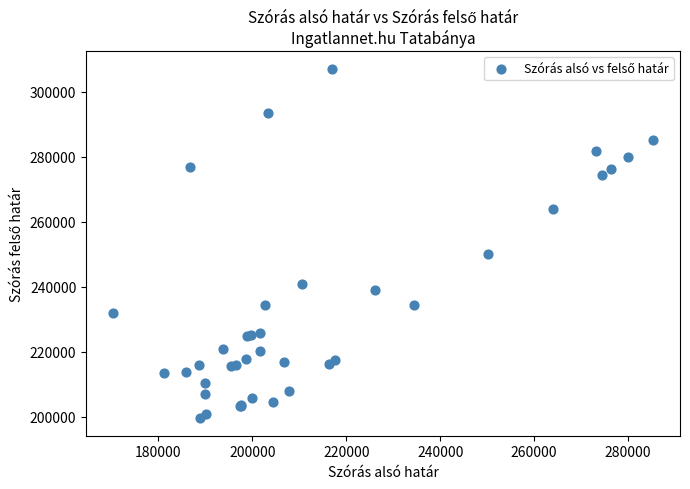

What Y value in the scatter plot is closest to 253375?

250266